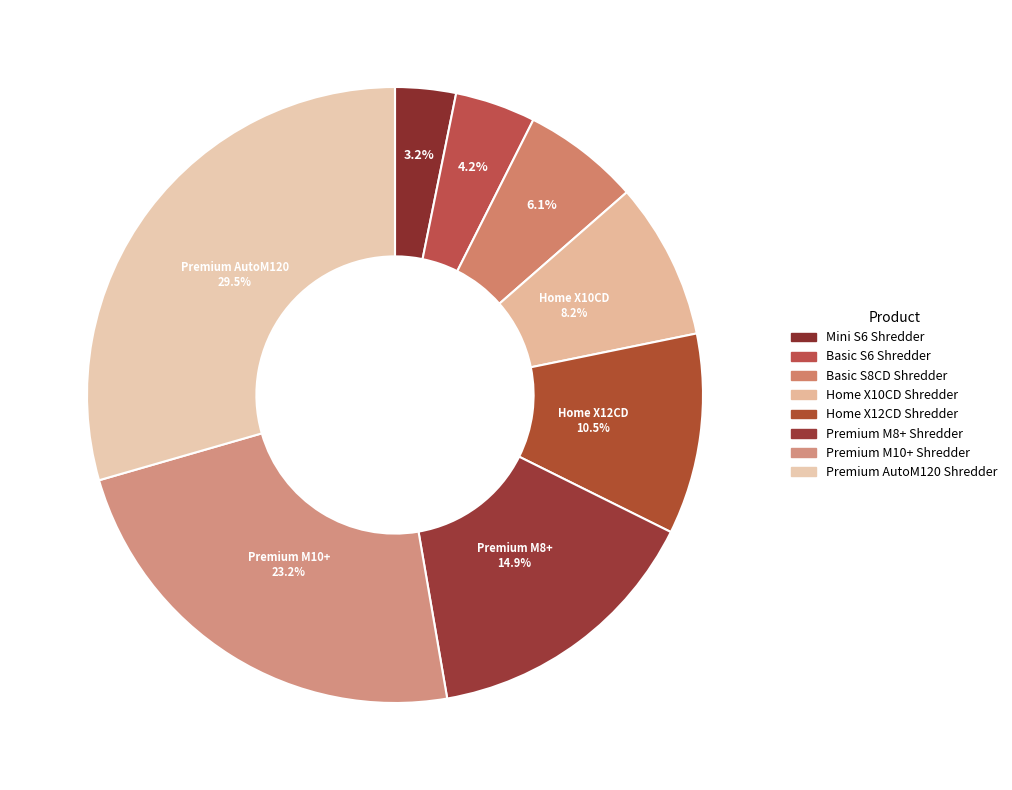

Which category has the biggest portion of the pie?

Premium AutoM120 Shredder